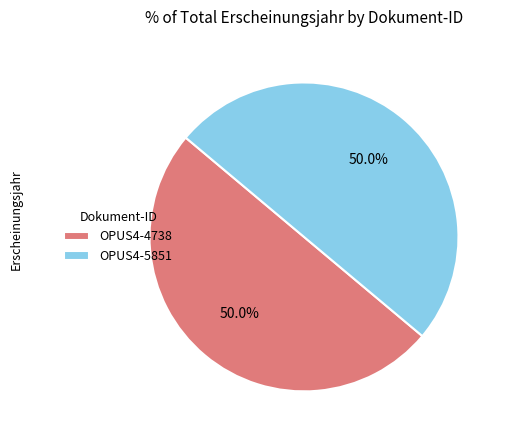

To the nearest percent, what portion does OPUS4-5851 represent?

50%